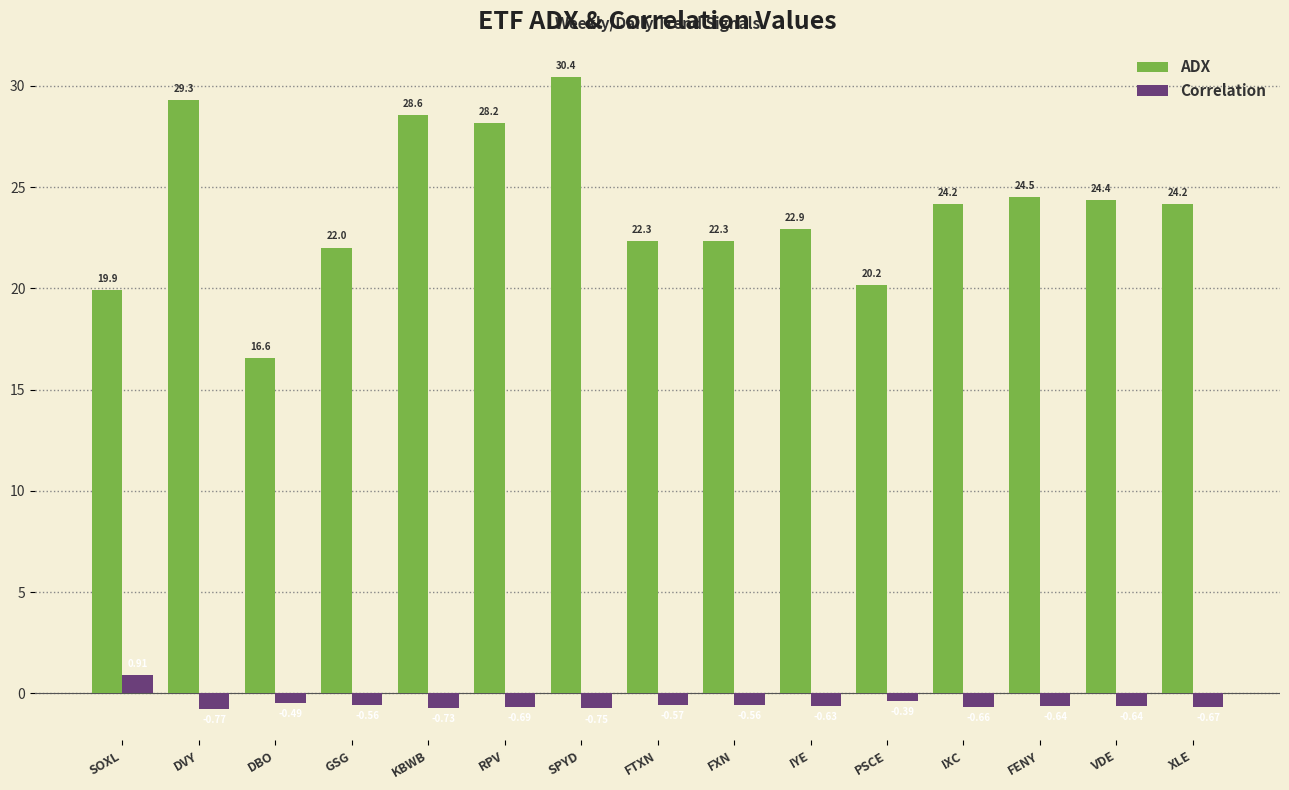

How many data points in Correlation are above 0?

1